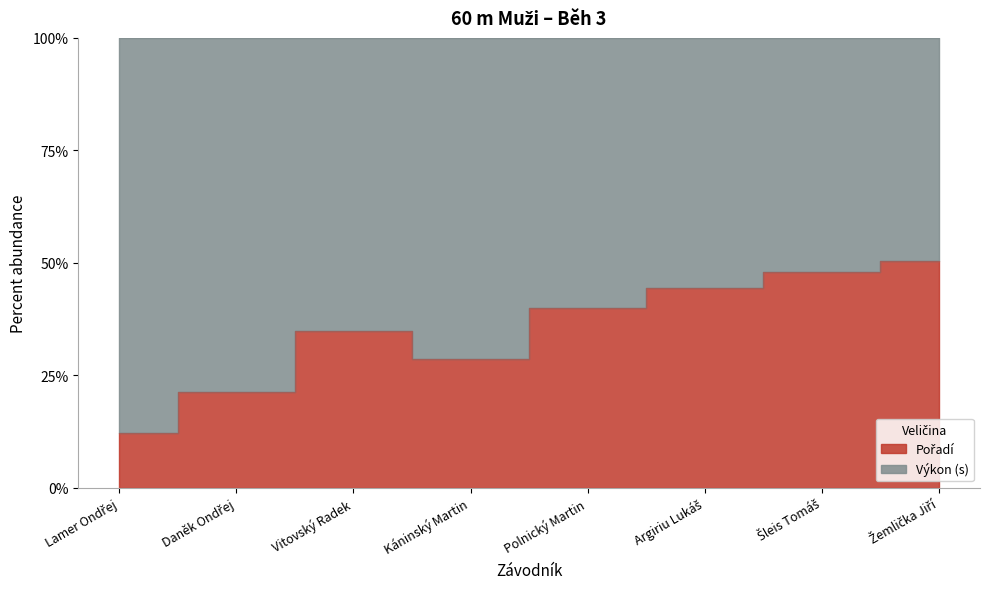

What is the ratio of the value at Káninský Martin to the value at Vitovský Radek?

0.8